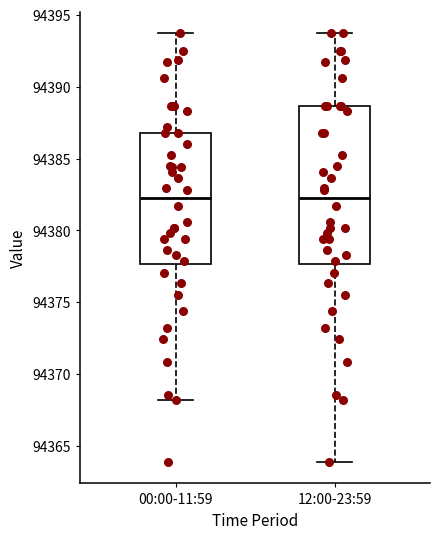

Where does the median line of the box for 00:00-11:59 sit on the y-axis? The values are not printed on the chart, so give them approximately, as read against the axis.

94382.5